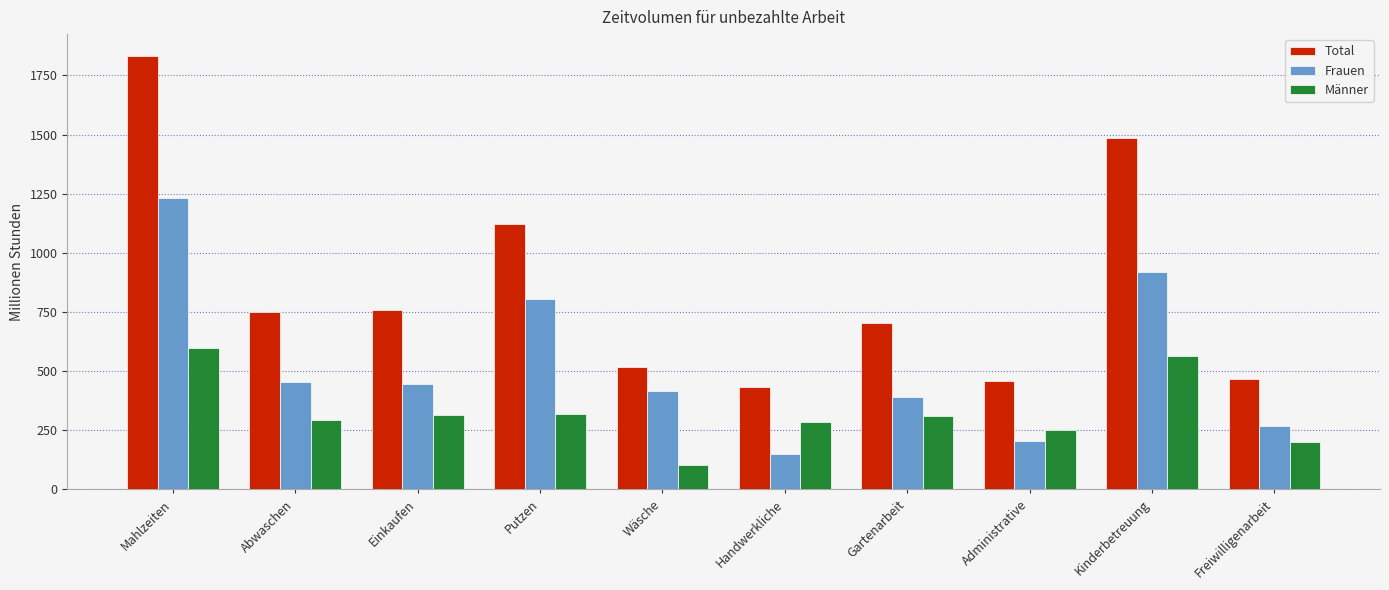

What is the sum of the Frauen values at Einkaufen and Abwaschen?

900.5